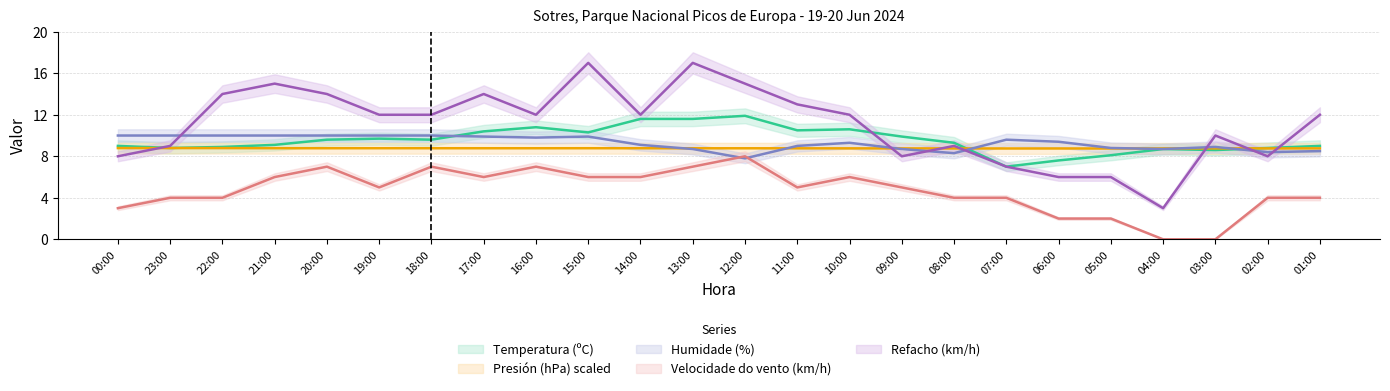

What is the difference between the second highest and second lowest values in the Refacho (km/h) series?

11.0